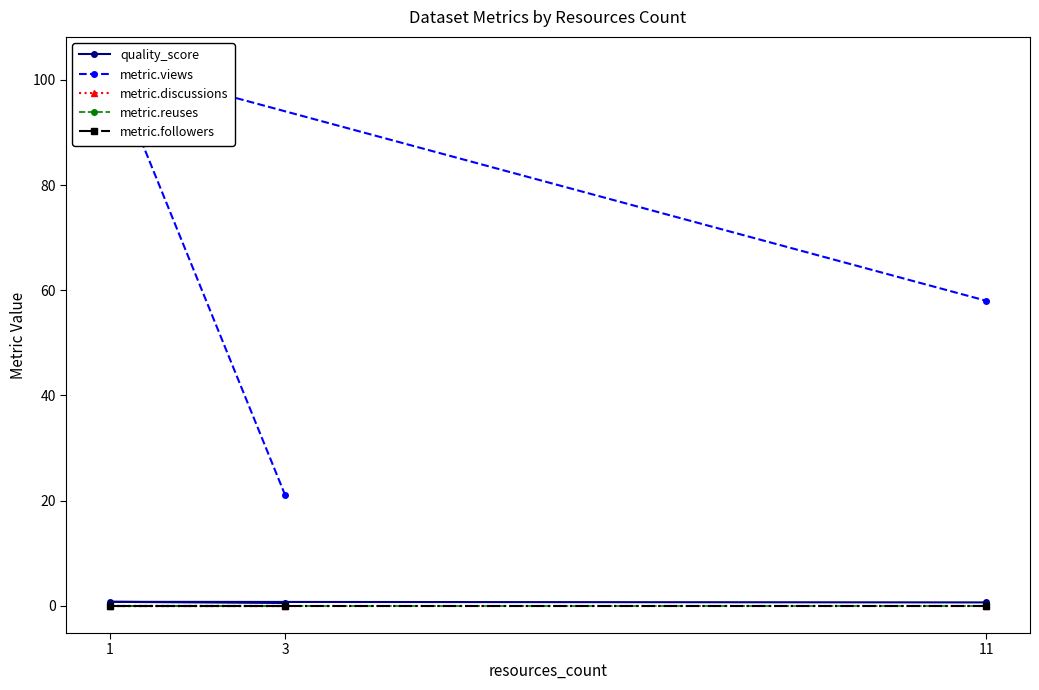

Reading left to right, transcribe all the data shown in this chart.

quality_score: 3=0.6	1=0.8	11=0.7
metric.views: 3=21.0	1=103.0	11=58.0
metric.discussions: 3=0.0	1=0.0	11=0.0
metric.reuses: 3=0.0	1=0.0	11=0.0
metric.followers: 3=0.0	1=0.0	11=0.0